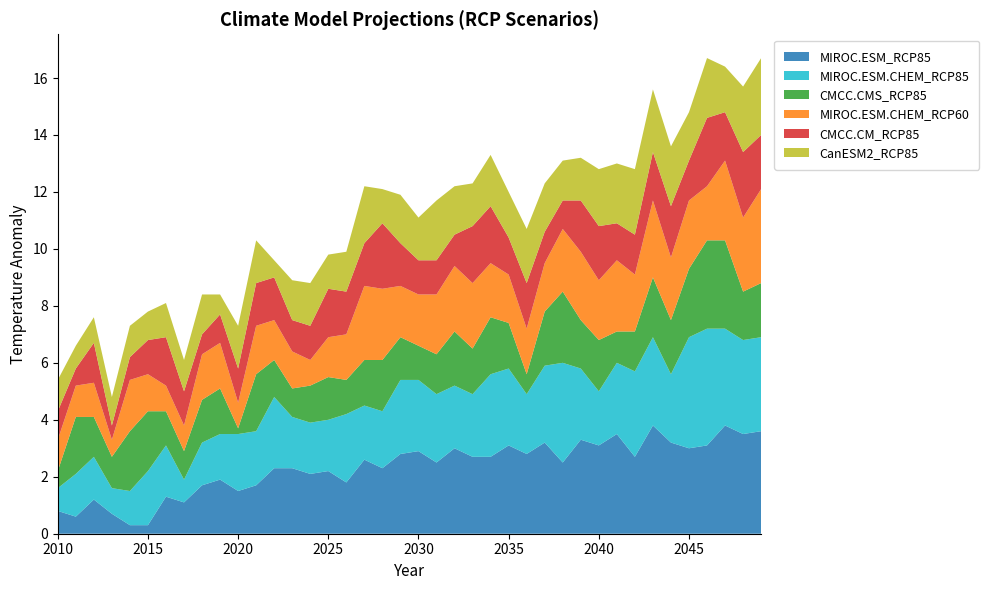

Reading right to left, list all the values displayed in this chart.

MIROC.ESM_RCP85: 2049=3.6	2048=3.5	2047=3.8	2046=3.1	2045=3.0	2044=3.2	2043=3.8	2042=2.7	2041=3.5	2040=3.1	2039=3.3	2038=2.5	2037=3.2	2036=2.8	2035=3.1	2034=2.7	2033=2.7	2032=3.0	2031=2.5	2030=2.9	2029=2.8	2028=2.3	2027=2.6	2026=1.8	2025=2.2	2024=2.1	2023=2.3	2022=2.3	2021=1.7	2020=1.5	2019=1.9	2018=1.7	2017=1.1	2016=1.3	2015=0.3	2014=0.3	2013=0.7	2012=1.2	2011=0.6	2010=0.8
MIROC.ESM.CHEM_RCP85: 2049=3.3	2048=3.3	2047=3.4	2046=4.1	2045=3.9	2044=2.4	2043=3.1	2042=3.0	2041=2.5	2040=1.9	2039=2.5	2038=3.5	2037=2.7	2036=2.1	2035=2.7	2034=2.9	2033=2.2	2032=2.2	2031=2.4	2030=2.5	2029=2.6	2028=2.0	2027=1.9	2026=2.4	2025=1.8	2024=1.8	2023=1.8	2022=2.5	2021=1.9	2020=2.0	2019=1.6	2018=1.5	2017=0.8	2016=1.8	2015=1.9	2014=1.2	2013=0.9	2012=1.5	2011=1.5	2010=0.8
CMCC.CMS_RCP85: 2049=1.9	2048=1.7	2047=3.1	2046=3.1	2045=2.4	2044=1.9	2043=2.1	2042=1.4	2041=1.1	2040=1.8	2039=1.7	2038=2.5	2037=1.9	2036=0.7	2035=1.6	2034=2.0	2033=1.6	2032=1.9	2031=1.4	2030=1.2	2029=1.5	2028=1.8	2027=1.6	2026=1.2	2025=1.5	2024=1.3	2023=1.0	2022=1.3	2021=2.0	2020=0.2	2019=1.6	2018=1.5	2017=1.0	2016=1.2	2015=2.1	2014=2.1	2013=1.1	2012=1.4	2011=2.0	2010=0.6
MIROC.ESM.CHEM_RCP60: 2049=3.3	2048=2.6	2047=2.8	2046=1.9	2045=2.4	2044=2.2	2043=2.7	2042=2.0	2041=2.5	2040=2.1	2039=2.4	2038=2.2	2037=1.7	2036=1.6	2035=1.7	2034=1.9	2033=2.3	2032=2.3	2031=2.1	2030=1.8	2029=1.8	2028=2.5	2027=2.6	2026=1.6	2025=1.4	2024=0.9	2023=1.3	2022=1.4	2021=1.7	2020=0.9	2019=1.6	2018=1.6	2017=0.9	2016=0.9	2015=1.3	2014=1.8	2013=0.6	2012=1.2	2011=1.1	2010=1.1
CMCC.CM_RCP85: 2049=1.9	2048=2.3	2047=1.7	2046=2.4	2045=1.4	2044=1.8	2043=1.7	2042=1.4	2041=1.3	2040=1.9	2039=1.8	2038=1.0	2037=1.1	2036=1.6	2035=1.3	2034=2.0	2033=2.0	2032=1.1	2031=1.2	2030=1.2	2029=1.5	2028=2.3	2027=1.5	2026=1.5	2025=1.7	2024=1.2	2023=1.1	2022=1.5	2021=1.5	2020=1.2	2019=1.0	2018=0.7	2017=1.2	2016=1.7	2015=1.2	2014=0.8	2013=0.5	2012=1.4	2011=0.6	2010=1.0
CanESM2_RCP85: 2049=2.7	2048=2.3	2047=1.6	2046=2.1	2045=1.7	2044=2.1	2043=2.2	2042=2.3	2041=2.1	2040=2.0	2039=1.5	2038=1.4	2037=1.7	2036=1.9	2035=1.6	2034=1.8	2033=1.5	2032=1.7	2031=2.1	2030=1.5	2029=1.7	2028=1.2	2027=2.0	2026=1.4	2025=1.2	2024=1.5	2023=1.4	2022=0.6	2021=1.5	2020=1.5	2019=0.7	2018=1.4	2017=1.1	2016=1.2	2015=1.0	2014=1.1	2013=1.0	2012=0.9	2011=0.8	2010=1.1